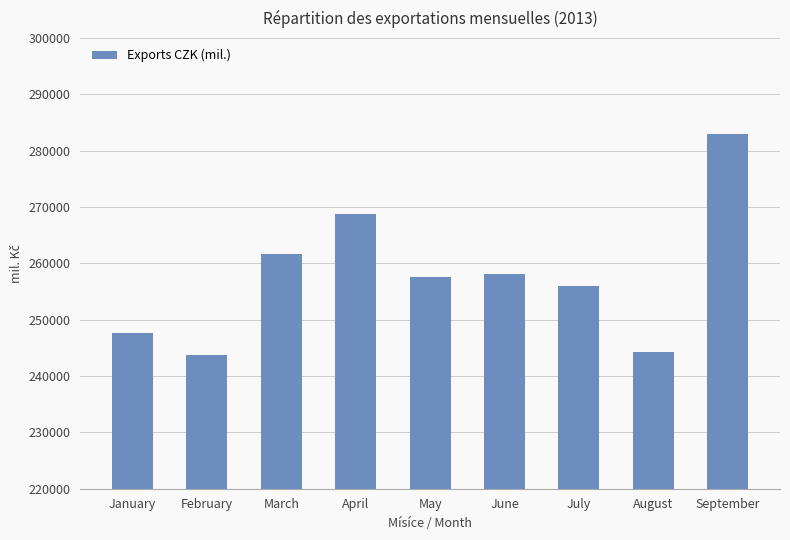

What is the difference between the maximum and minimum values?

39117